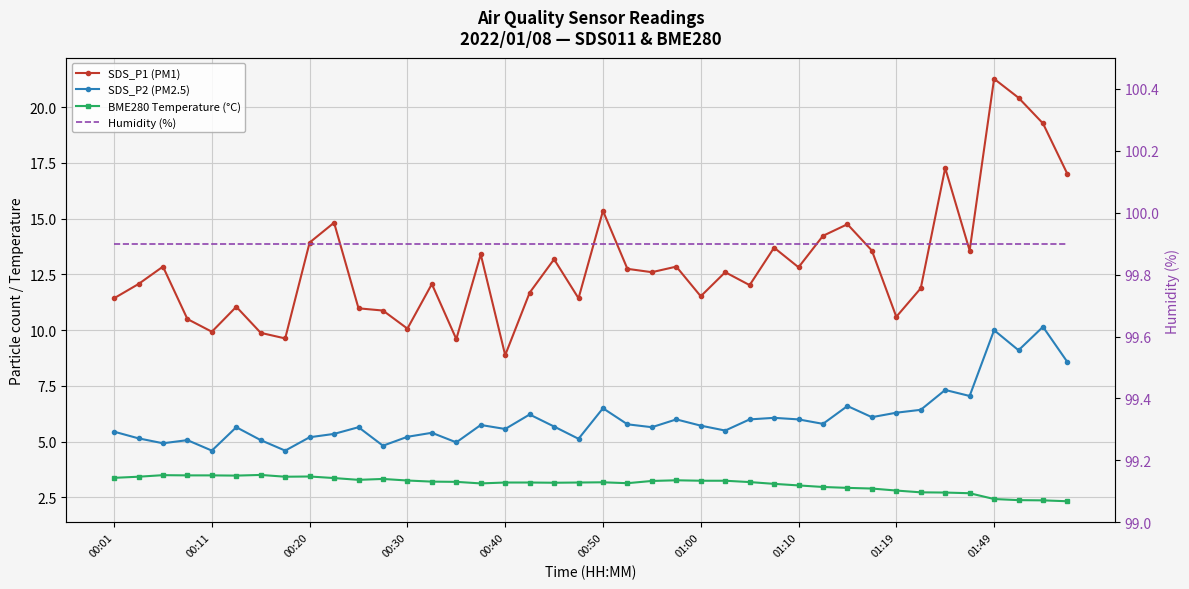

True or false: Humidity (%) and SDS_P2 (PM2.5) intersect in this chart.

False